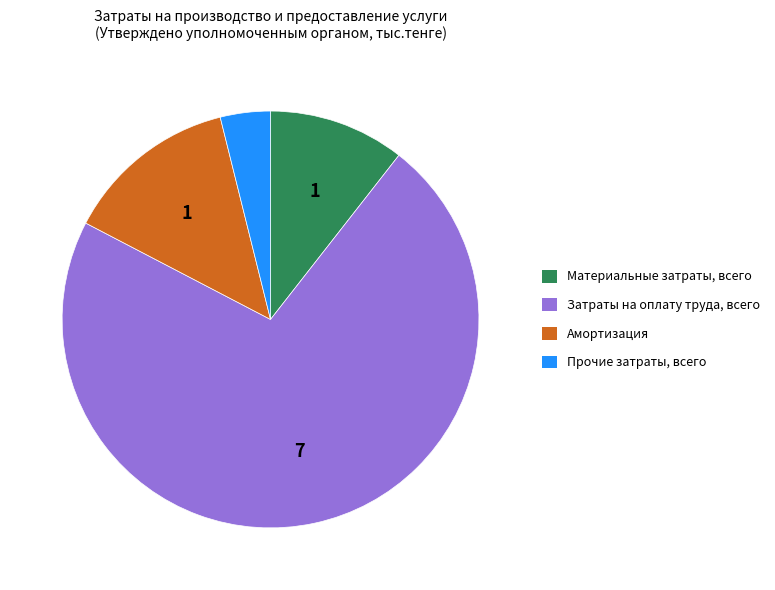

Does Затраты на оплату труда, всего represent more than half of the total?

Yes